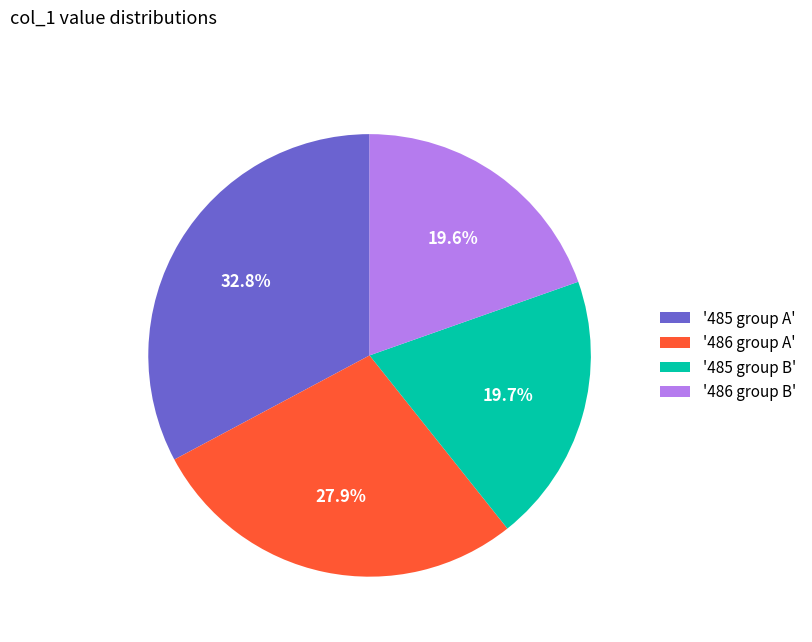

What is the ratio of the value at '485 group B' to the value at '486 group A'?

0.7